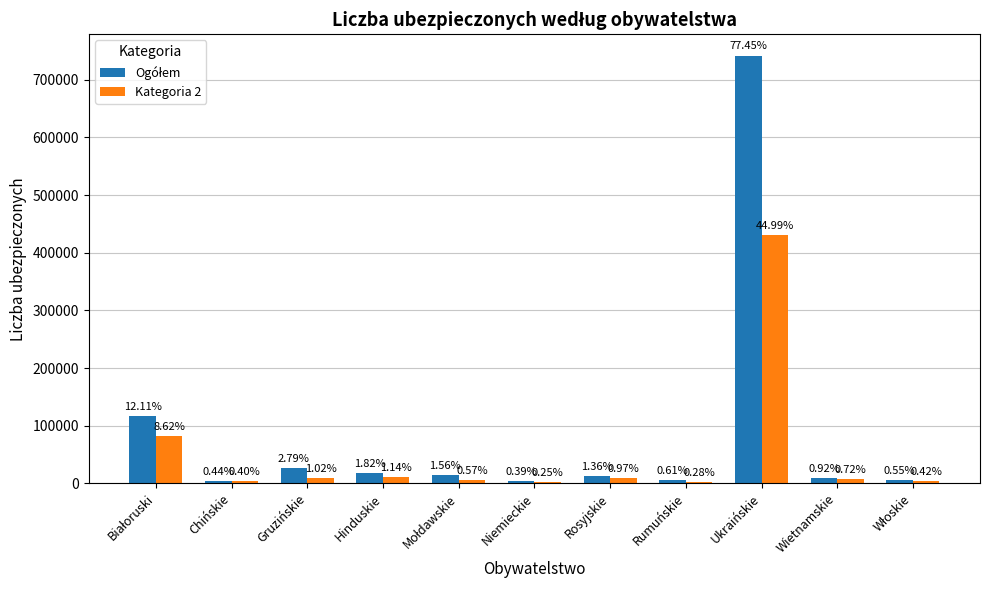

How many bars are there in total?

22